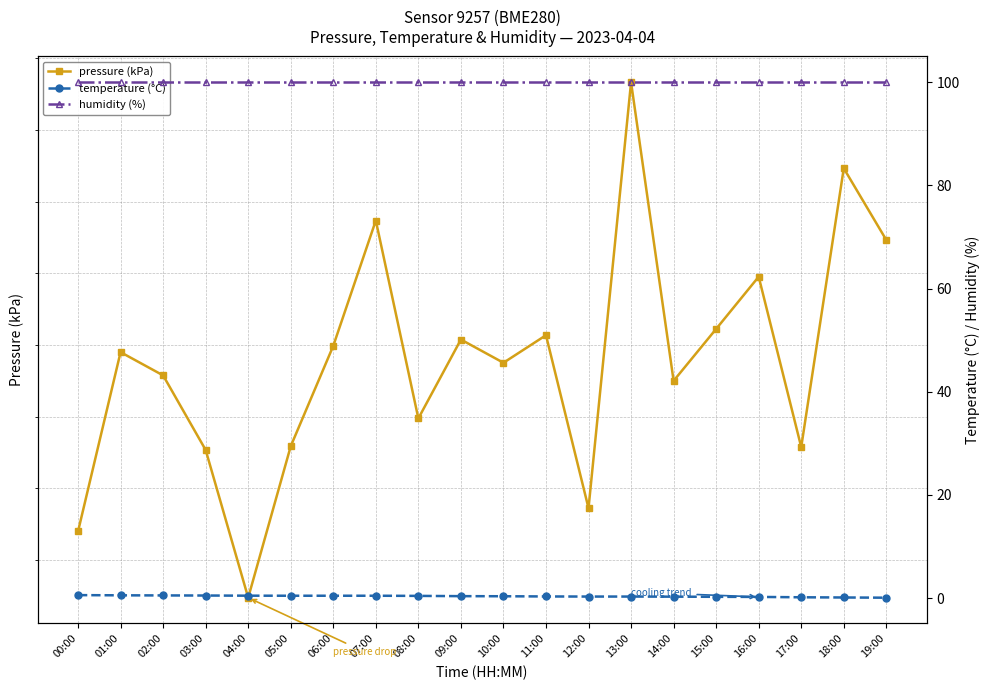

What is the sum of all temperature (°C) values?

7.2